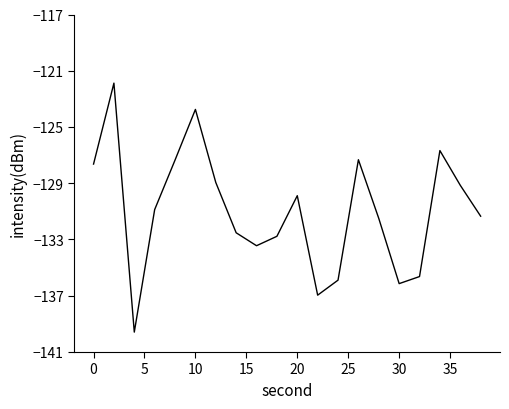

What is the greatest value displayed?

-121.9